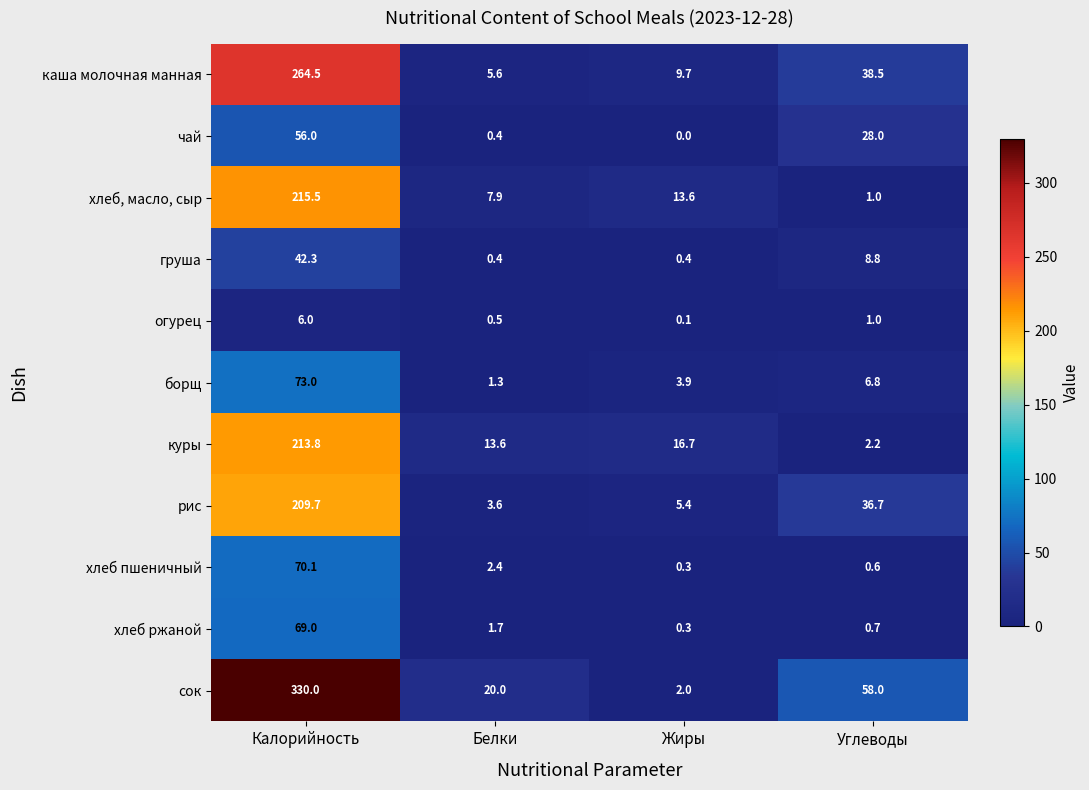

What is the maximum value for рис?

209.7